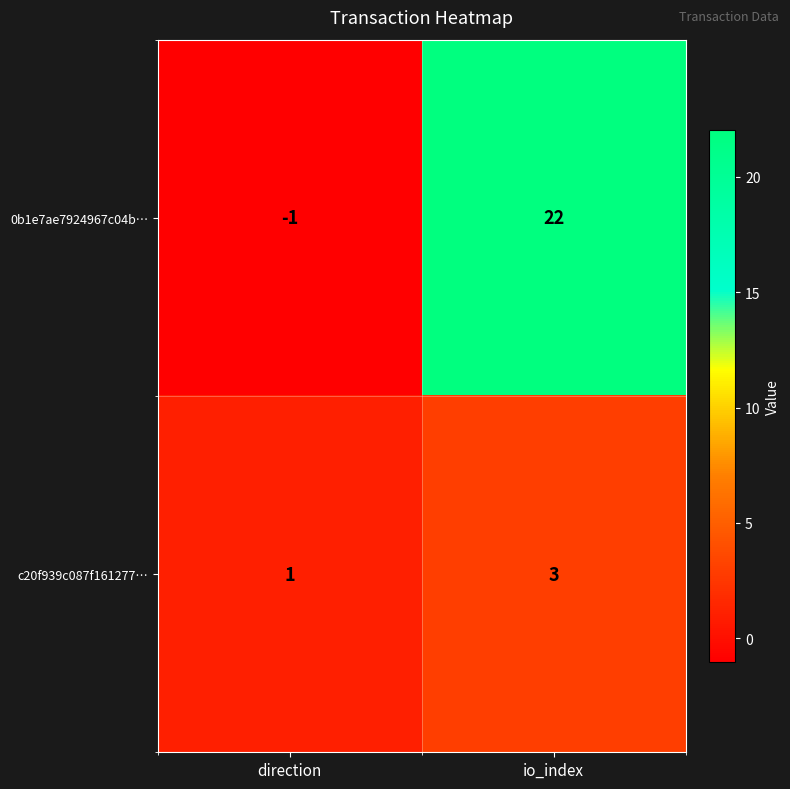

Is the value of c20f939c087f161277… at io_index greater than the value of 0b1e7ae7924967c04b… at io_index?

No